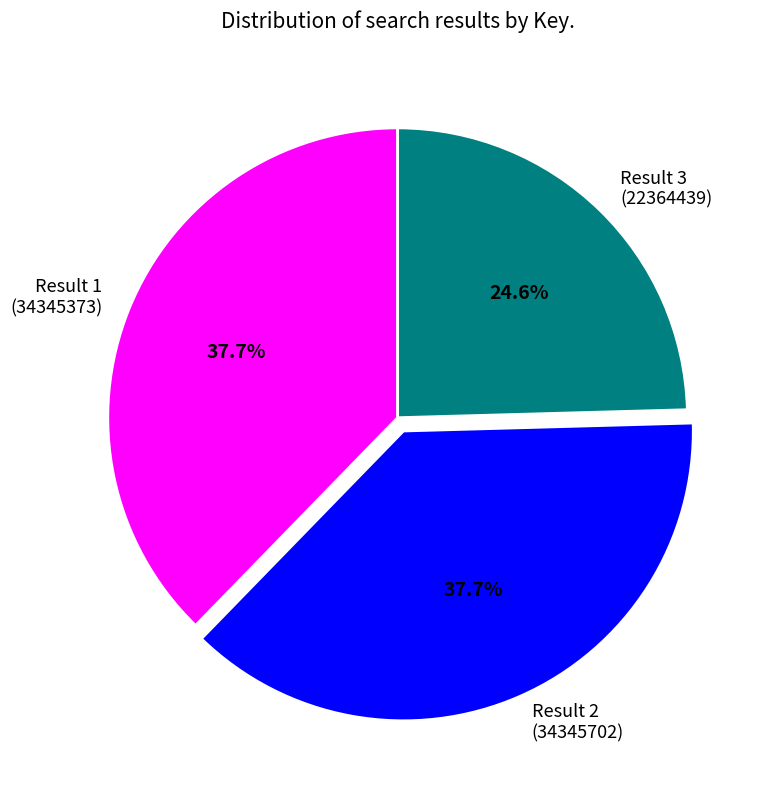

How many slices are in this pie chart?

3